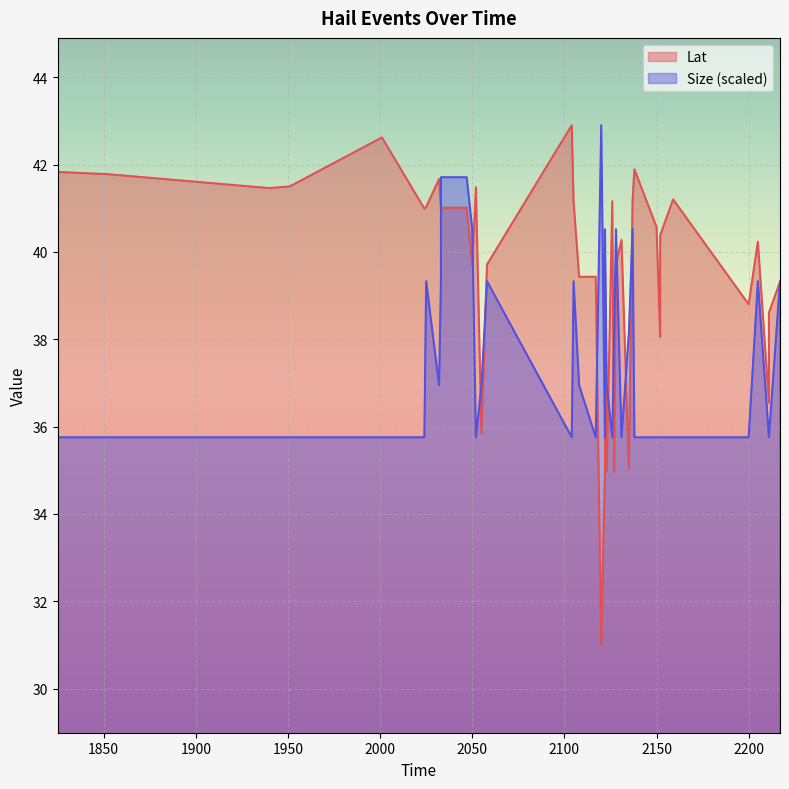

Rank the series at 1825 from highest to lowest value.

Lat, Size